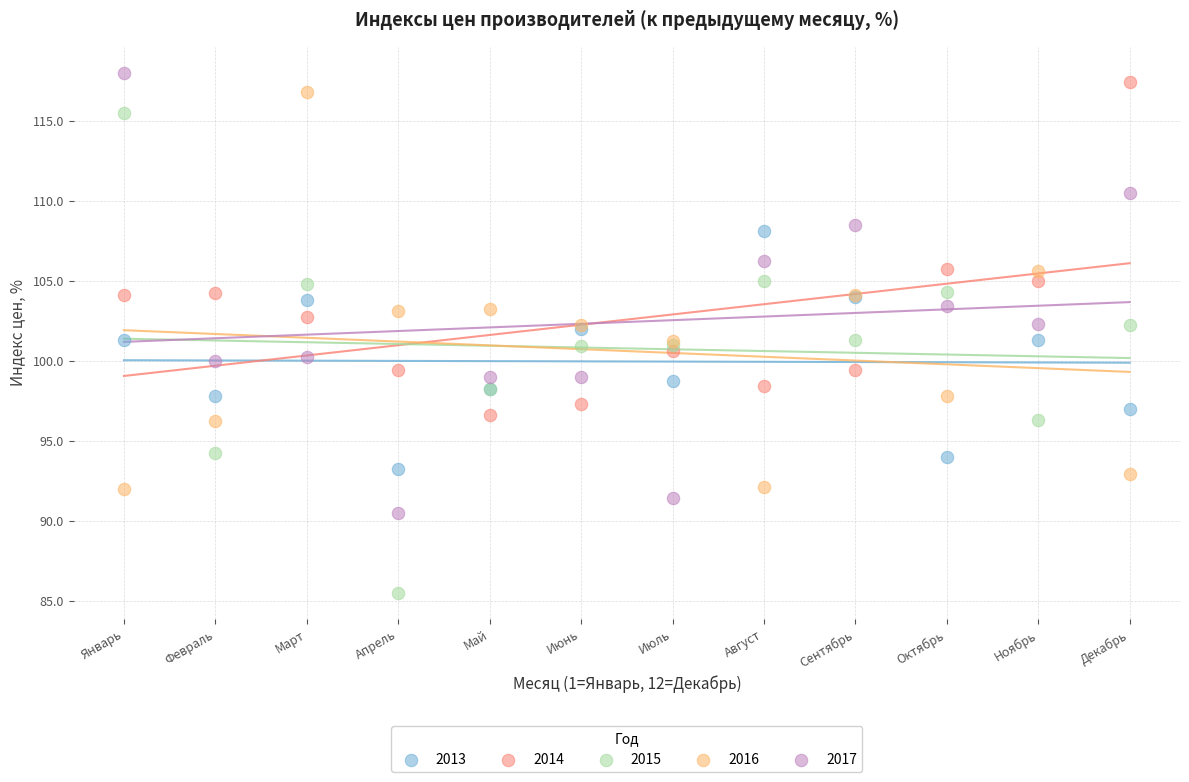

What are all the series names shown in the legend?

2013, 2014, 2015, 2016, 2017